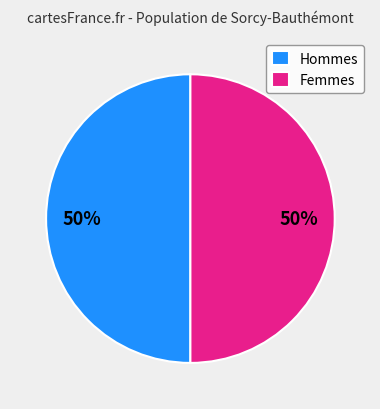

To the nearest percent, what is the difference between the largest and smallest slice percentages?

0%